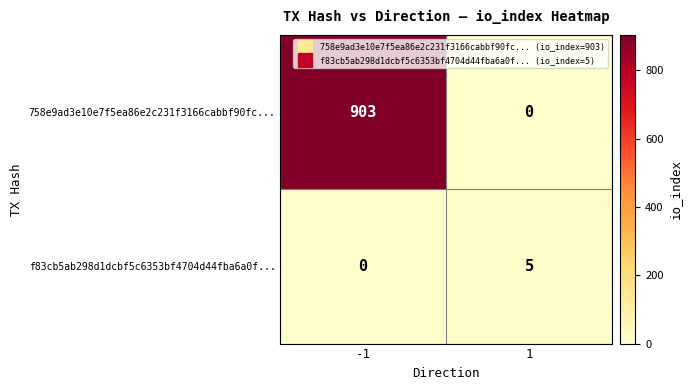

The value of 758e9ad3e10e7f5ea86e2c231f3166cabbf90fc... at -1 is 1354. True or false?

False